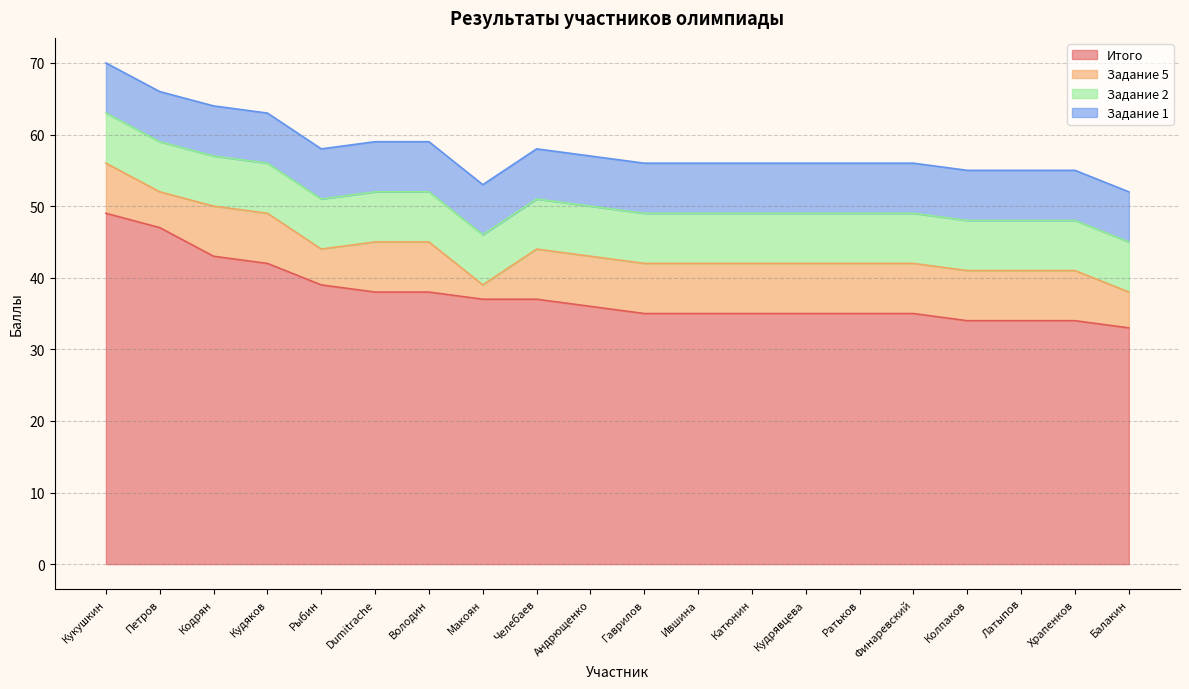

How many data points does each series have?

20